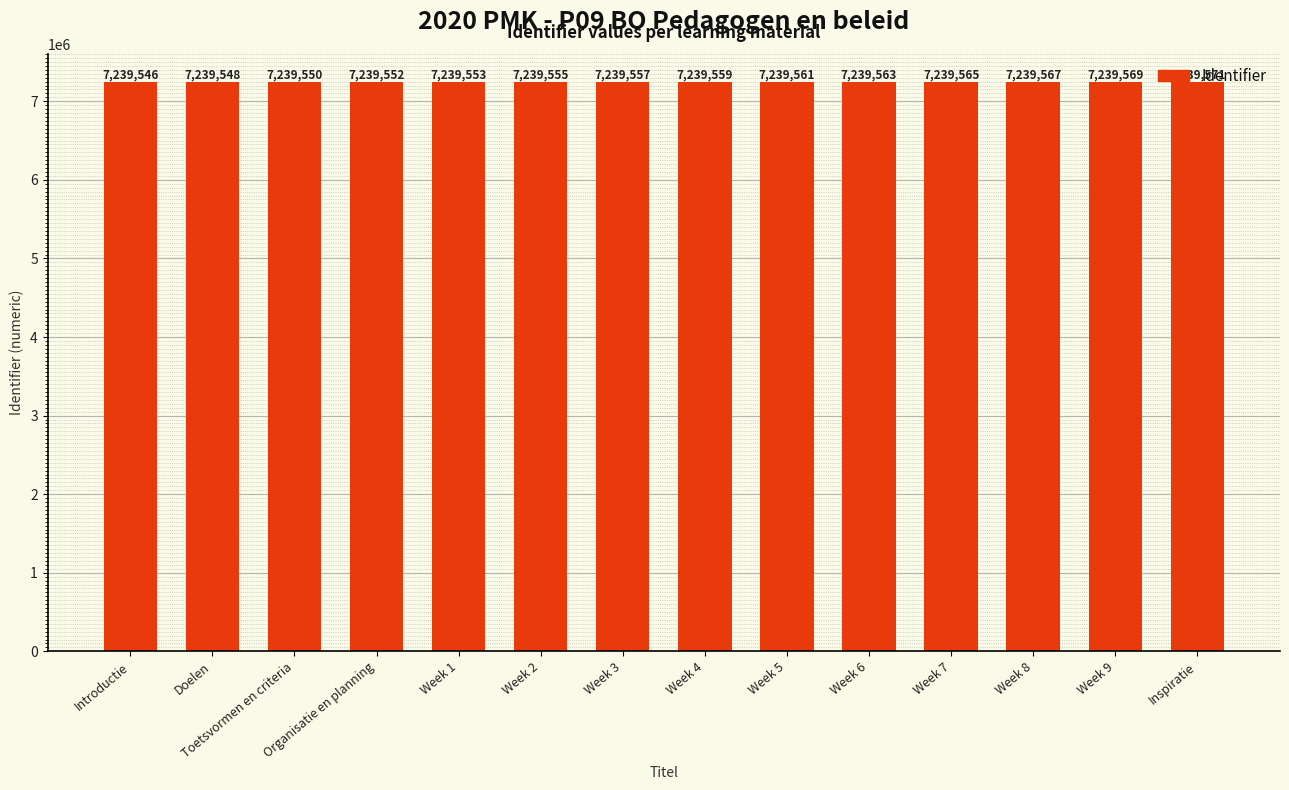

The value at Introductie is 1899913. True or false?

False